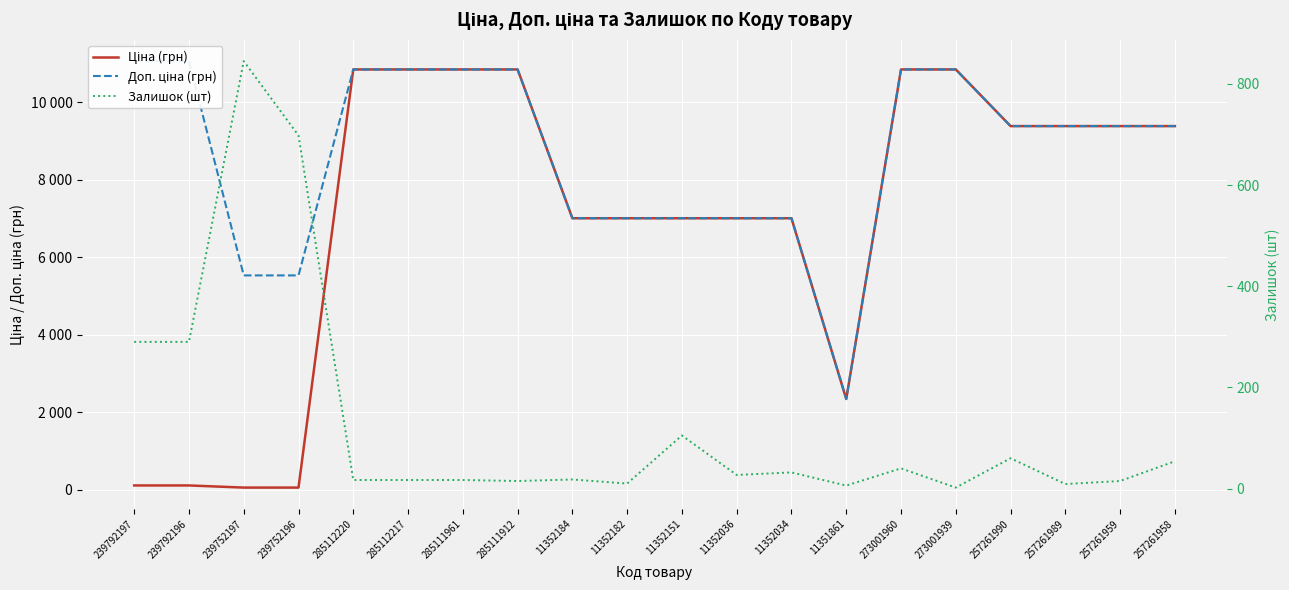

Where is Залишок (шт) nearest to the value 423?

239792197